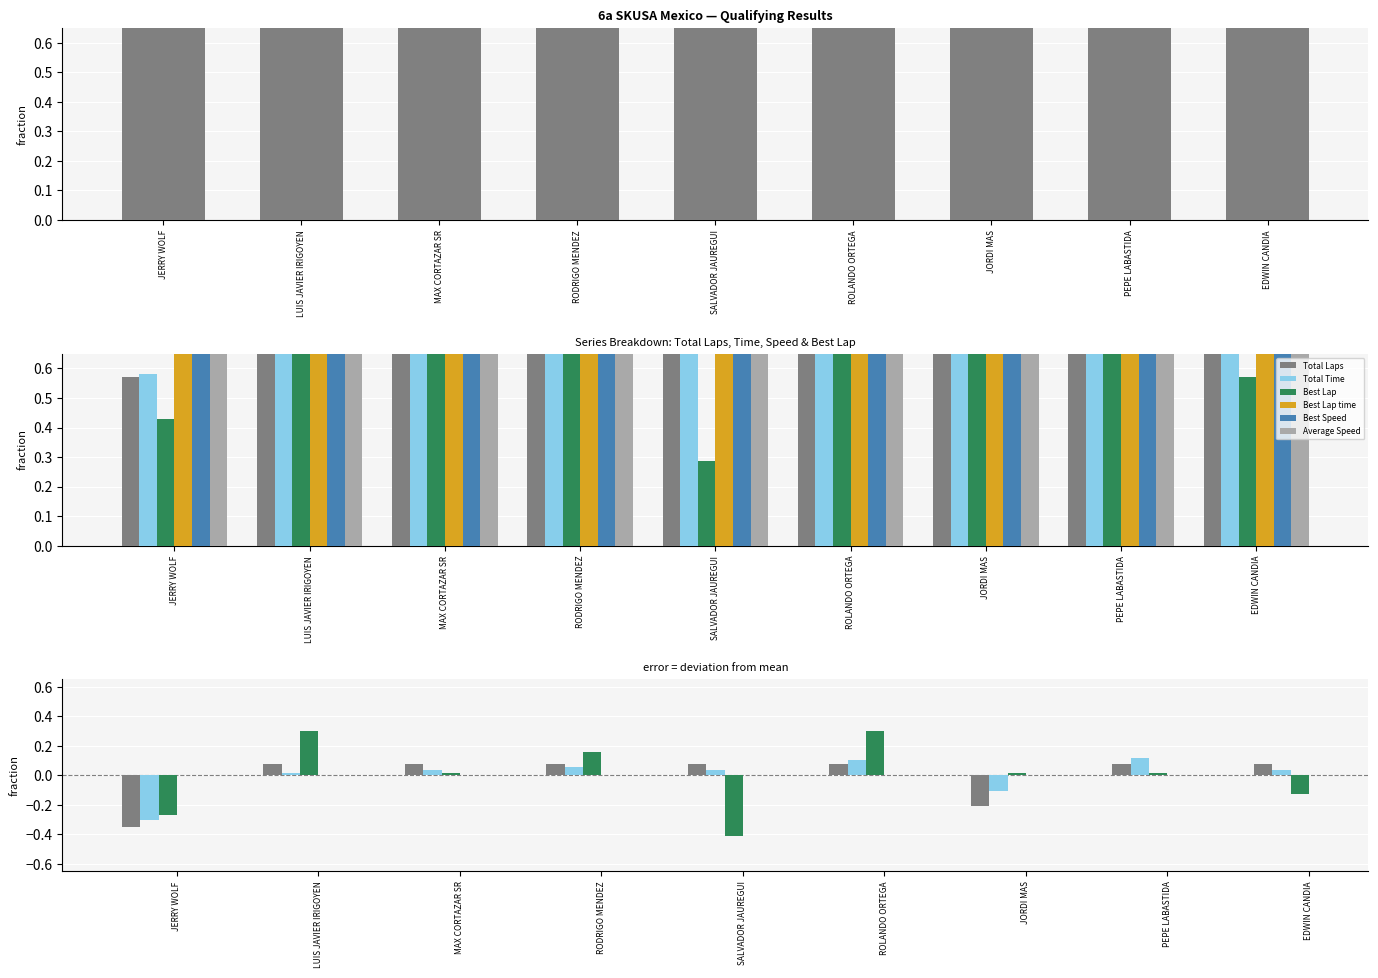

What is the label of the 5th bar from the left?

SALVADOR JAUREGUI